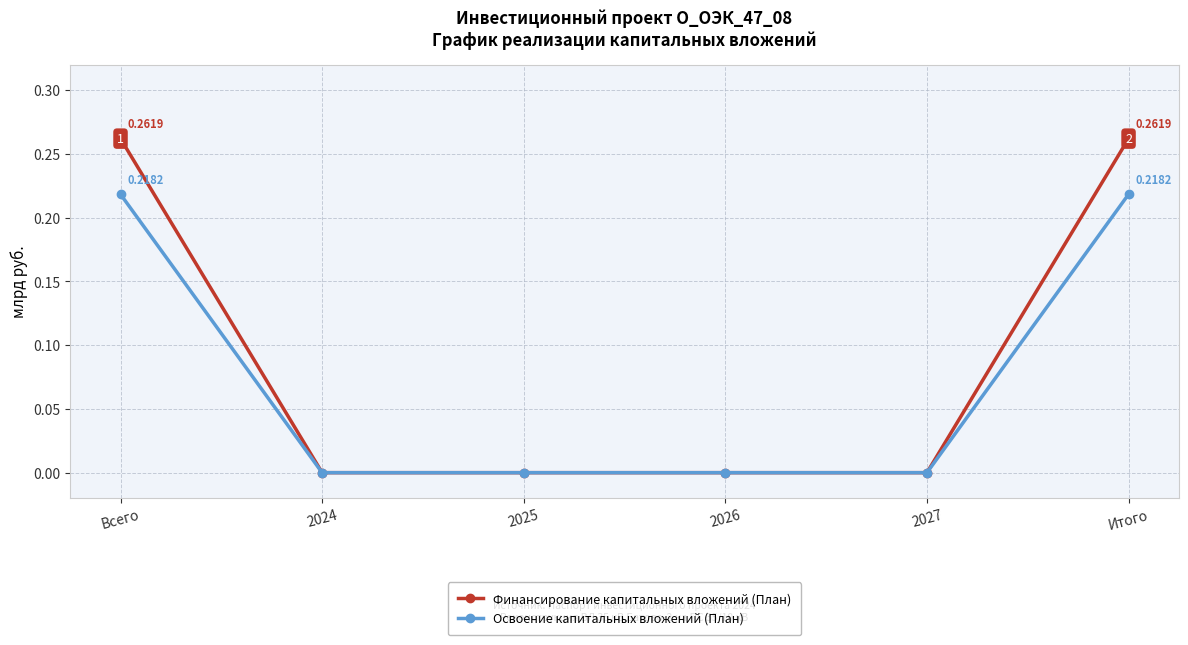

True or false: Финансирование капитальных вложений (План) has a value of 0.1 at 2026.

False